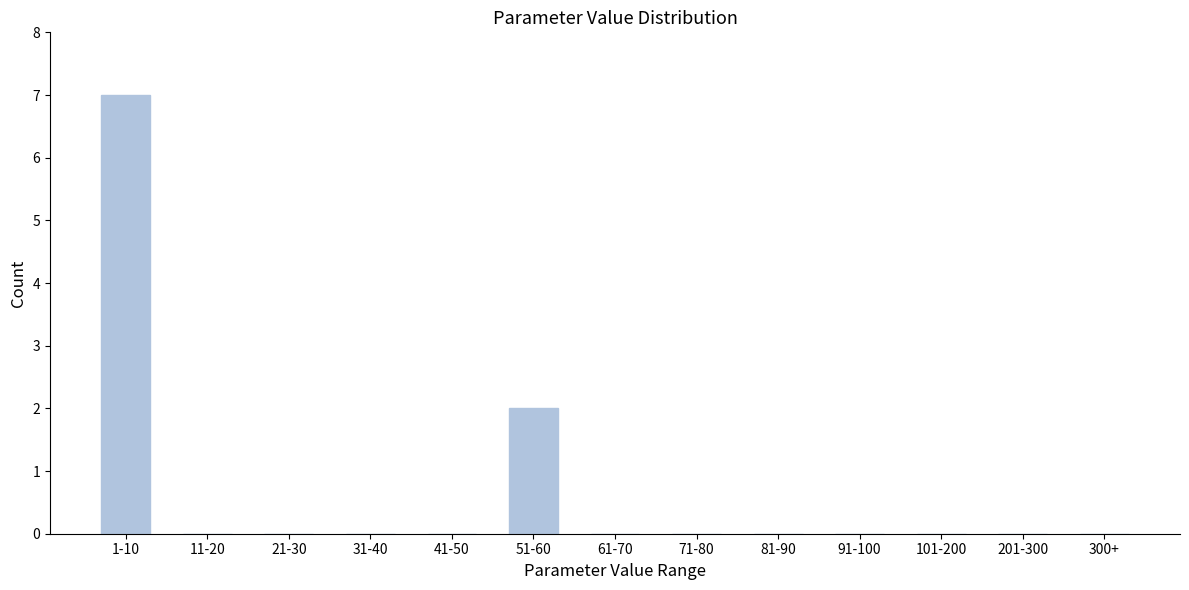

Reading left to right, extract all data points from this chart.

1-10=7	11-20=0	21-30=0	31-40=0	41-50=0	51-60=2	61-70=0	71-80=0	81-90=0	91-100=0	101-200=0	201-300=0	300+=0